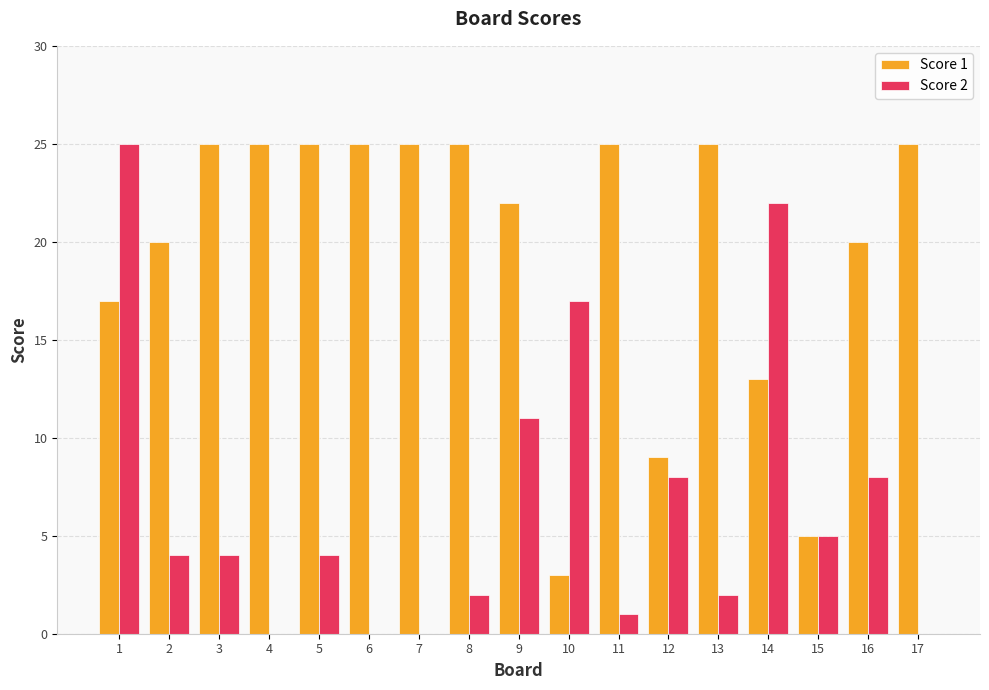

Is the value of Score 2 at 14 greater than the value of Score 1 at 1?

Yes